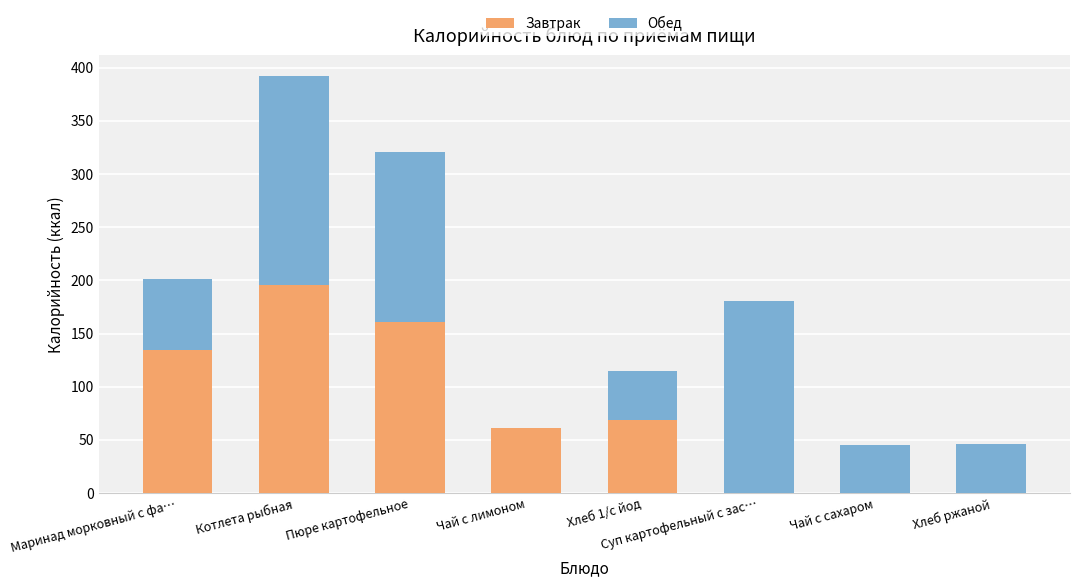

True or false: Завтрак has a value of -128.4 at Чай с сахаром.

False